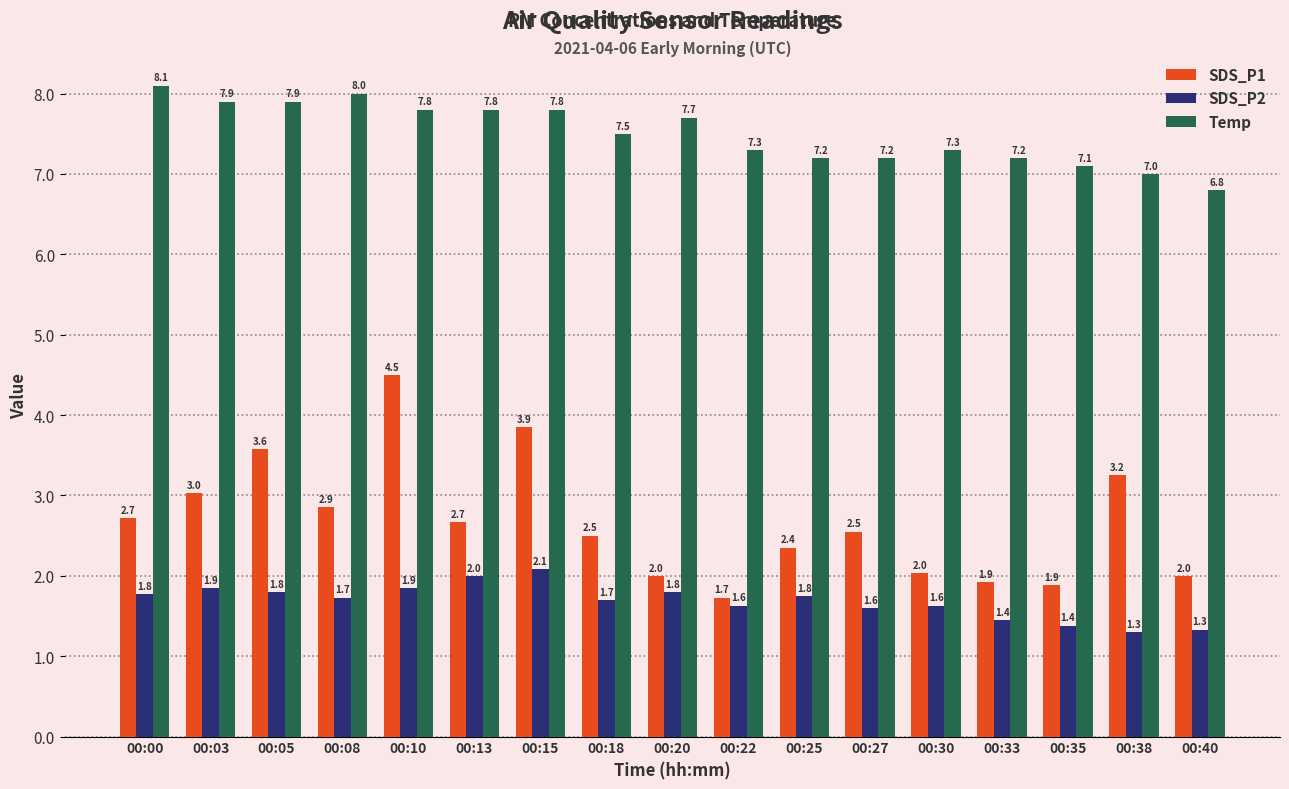

The SDS_P1 series shows 4.0 at 00:03. True or false?

False